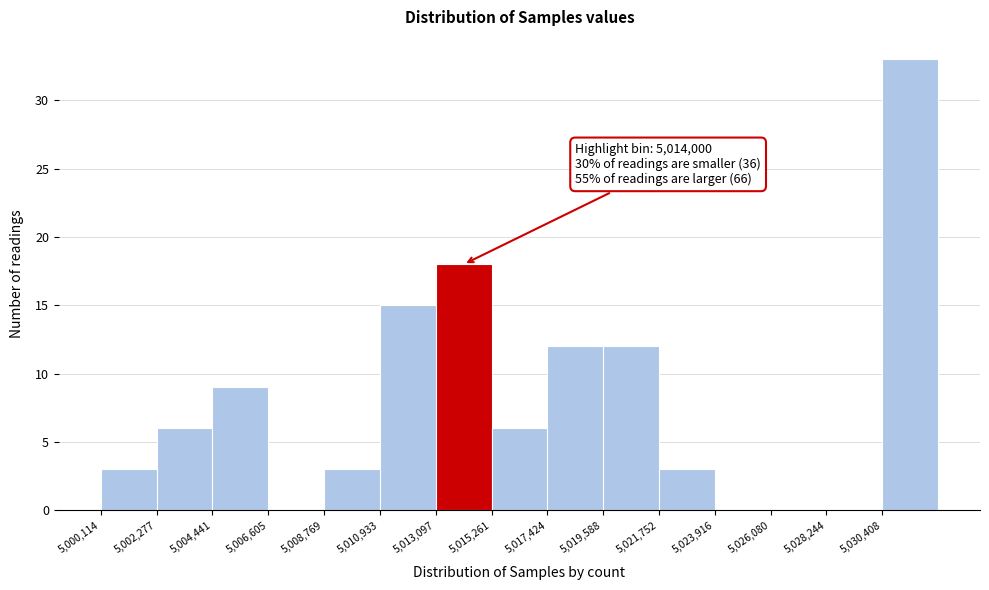

Which range on the x-axis has the tallest bar?

5030500 to 5032500